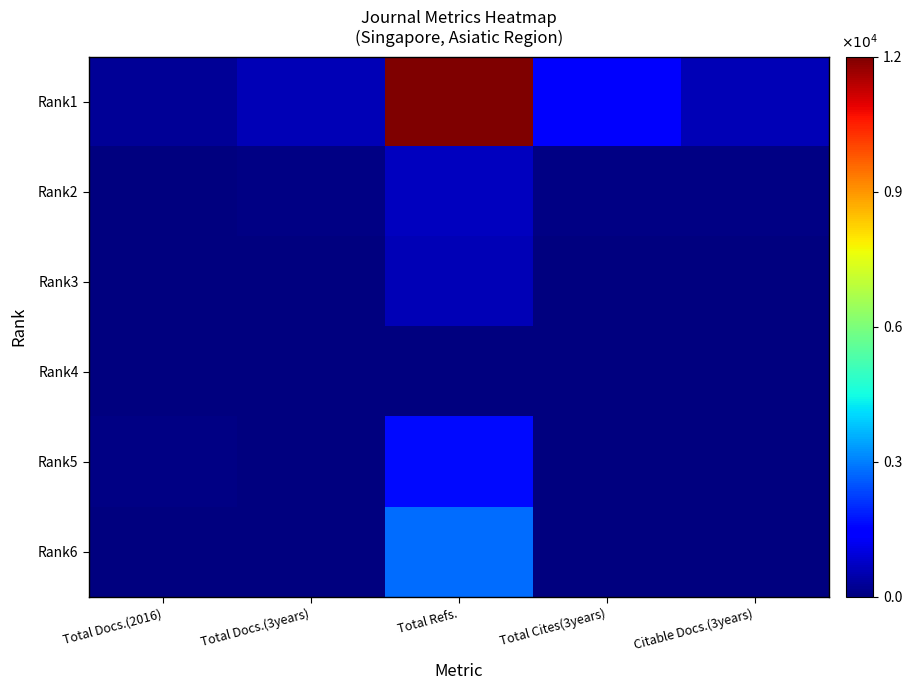

Reading left to right, extract all data points from this chart.

Rank1: Total Docs.(2016)=244	Total Docs.(3years)=572	Total Refs.=11662	Total Cites(3years)=1300	Citable Docs.(3years)=564
Rank2: Total Docs.(2016)=34	Total Docs.(3years)=84	Total Refs.=671	Total Cites(3years)=55	Citable Docs.(3years)=82
Rank3: Total Docs.(2016)=23	Total Docs.(3years)=14	Total Refs.=547	Total Cites(3years)=5	Citable Docs.(3years)=14
Rank4: Total Docs.(2016)=0	Total Docs.(3years)=11	Total Refs.=0	Total Cites(3years)=0	Citable Docs.(3years)=0
Rank5: Total Docs.(2016)=67	Total Docs.(3years)=0	Total Refs.=1563	Total Cites(3years)=0	Citable Docs.(3years)=0
Rank6: Total Docs.(2016)=35	Total Docs.(3years)=0	Total Refs.=2732	Total Cites(3years)=0	Citable Docs.(3years)=0